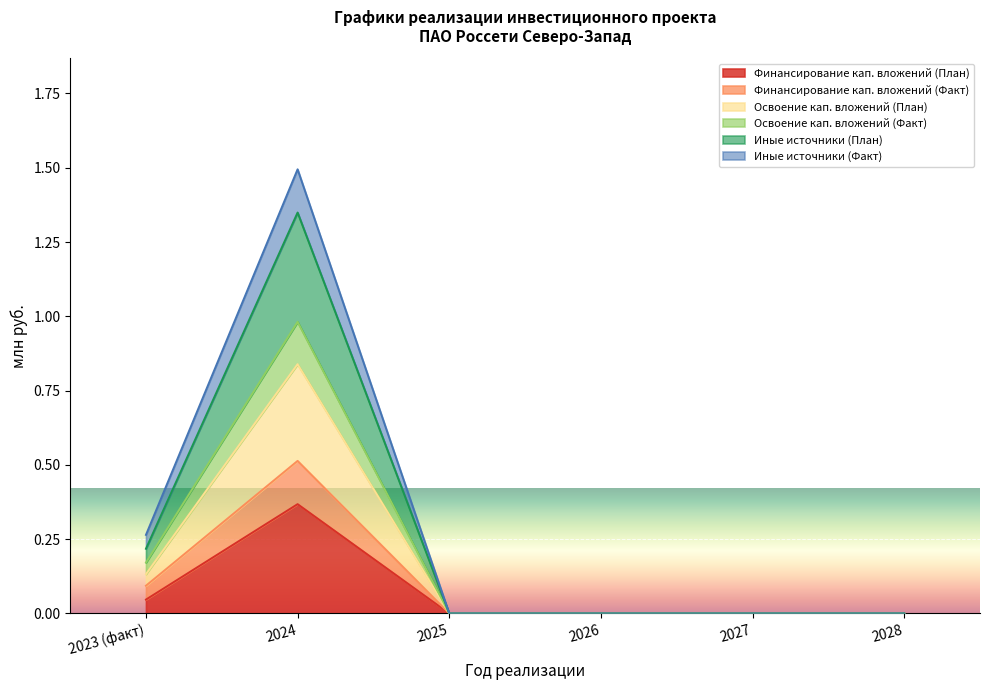

True or false: Освоение кап. вложений (План) and Финансирование кап. вложений (План) intersect in this chart.

False